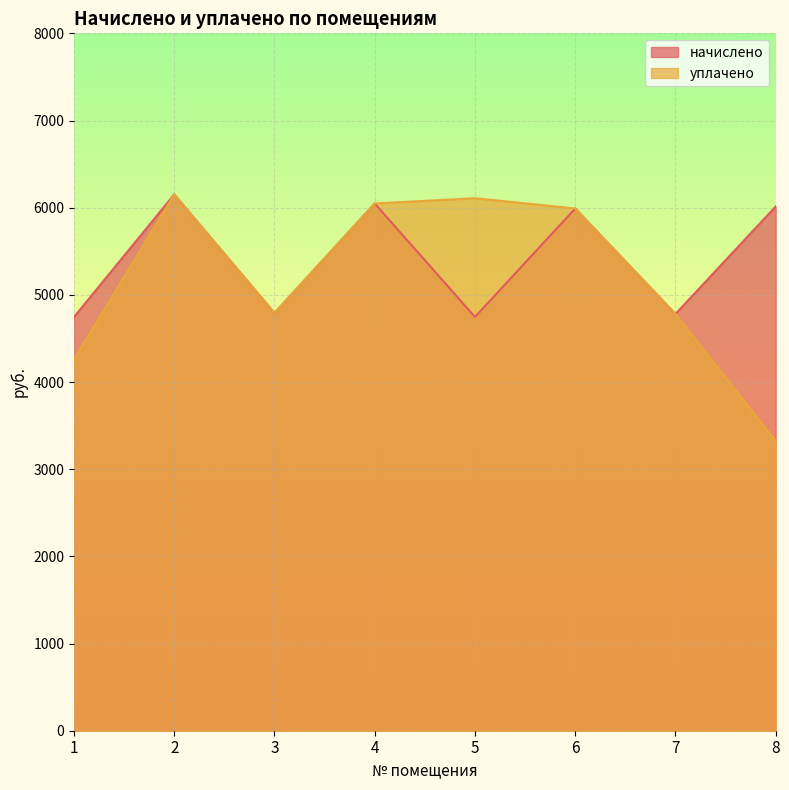

True or false: уплачено and начислено intersect in this chart.

False